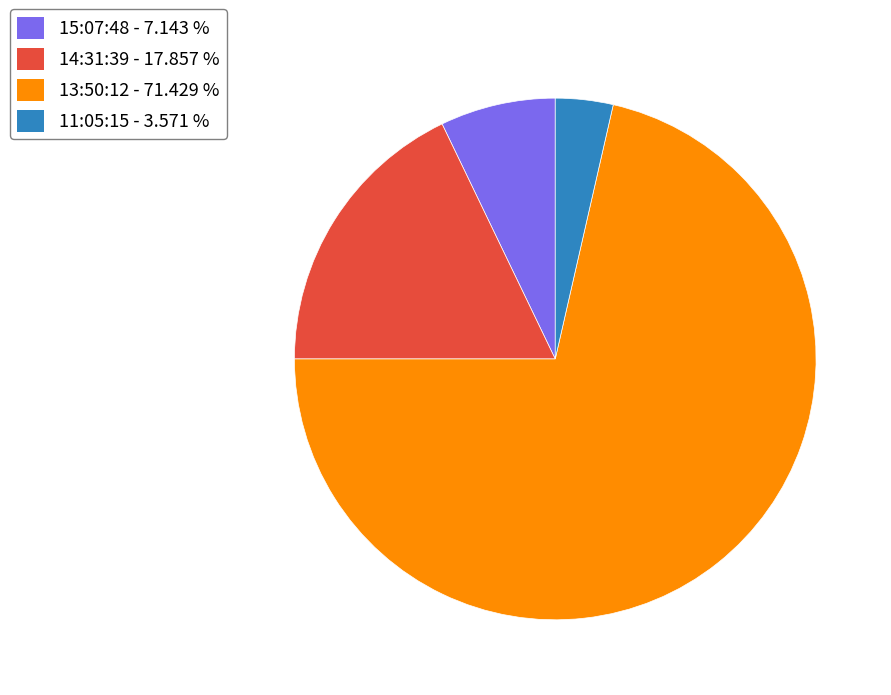

How many segments does this pie chart have?

4